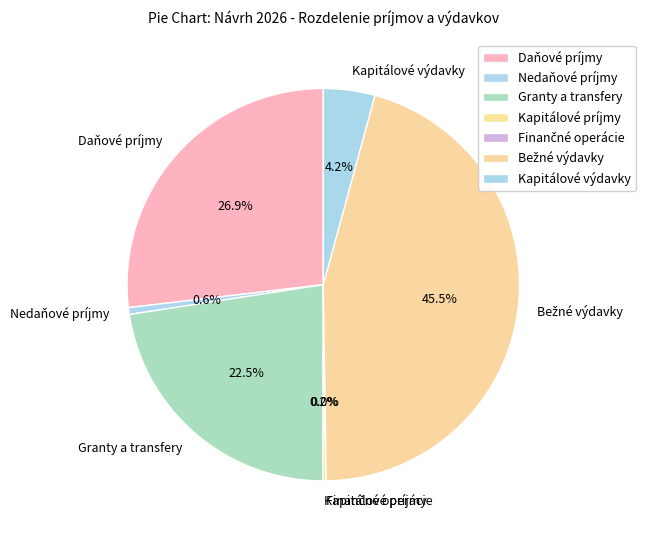

Which has a higher value, Daňové príjmy or Kapitálové výdavky?

Daňové príjmy